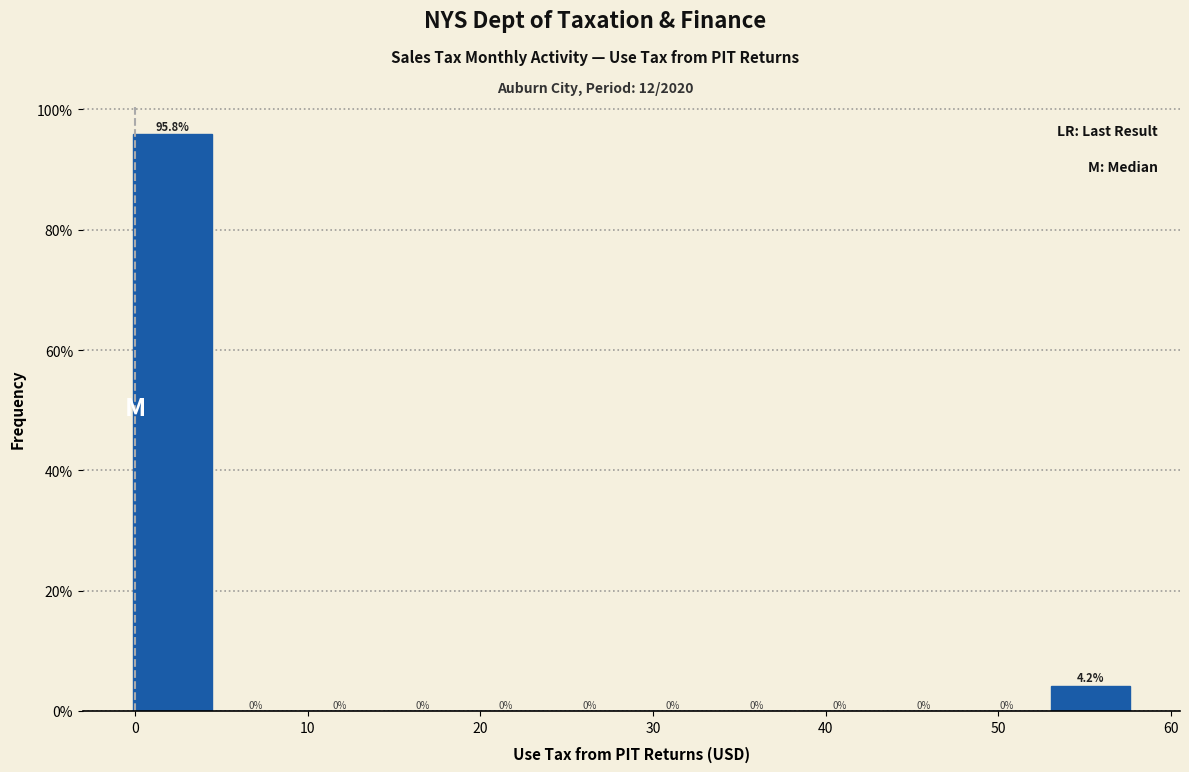

Reading left to right, list every bar in this chart as the range it spans on the x-axis followed by its height. The bar edges are not printed on the chart, so give them approximately, as read against the axis.

0 to 5: 95.8
5 to 10: 0.0
10 to 14: 0.0
14 to 19: 0.0
19 to 24: 0.0
24 to 29: 0.0
29 to 34: 0.0
34 to 39: 0.0
39 to 43: 0.0
43 to 48: 0.0
48 to 53: 0.0
53 to 58: 4.2